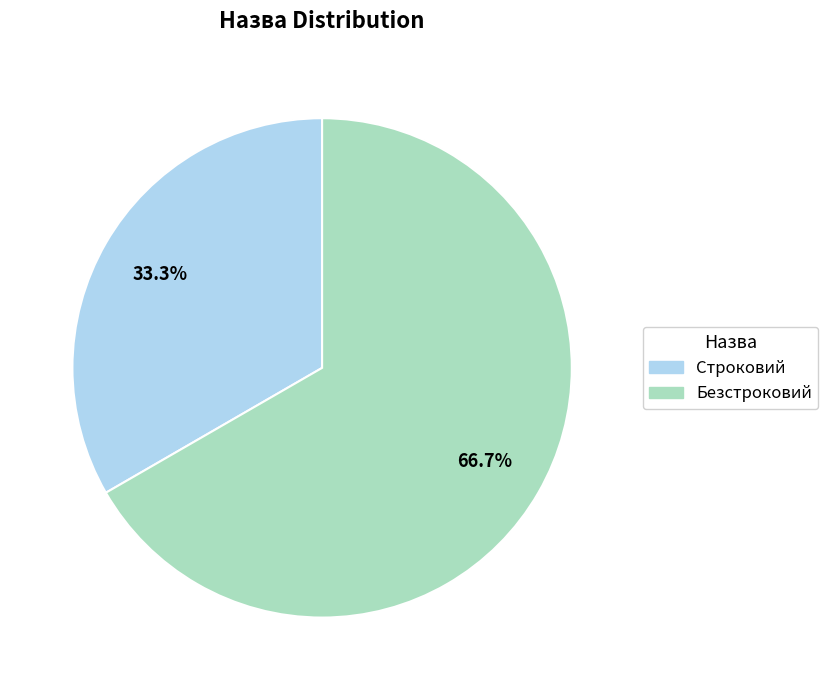

What percentage is the Строковий slice, to the nearest percent?

33%